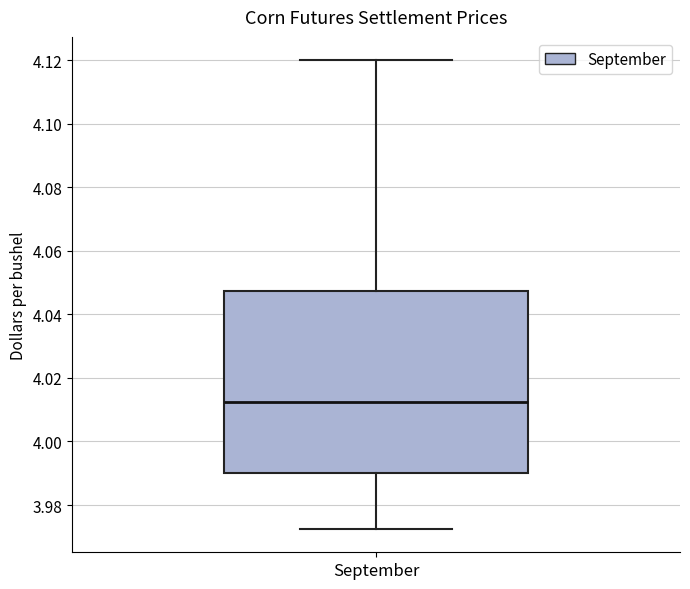

Where is the lower edge of the box for September on the y-axis? The values are not printed on the chart, so give them approximately, as read against the axis.

3.990